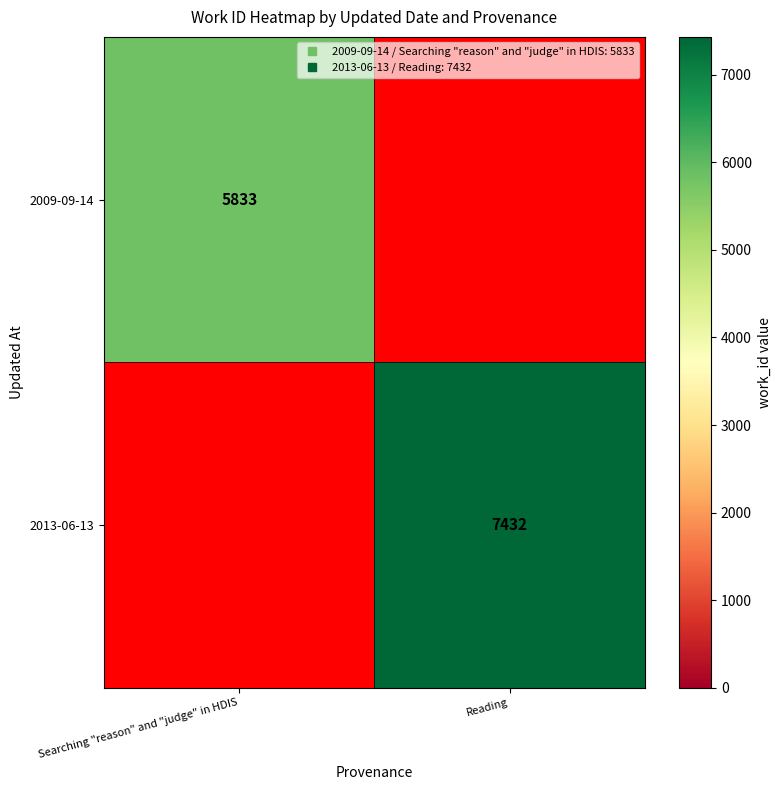

True or false: 2013-06-13 has a value of 1766.4 at Reading.

False